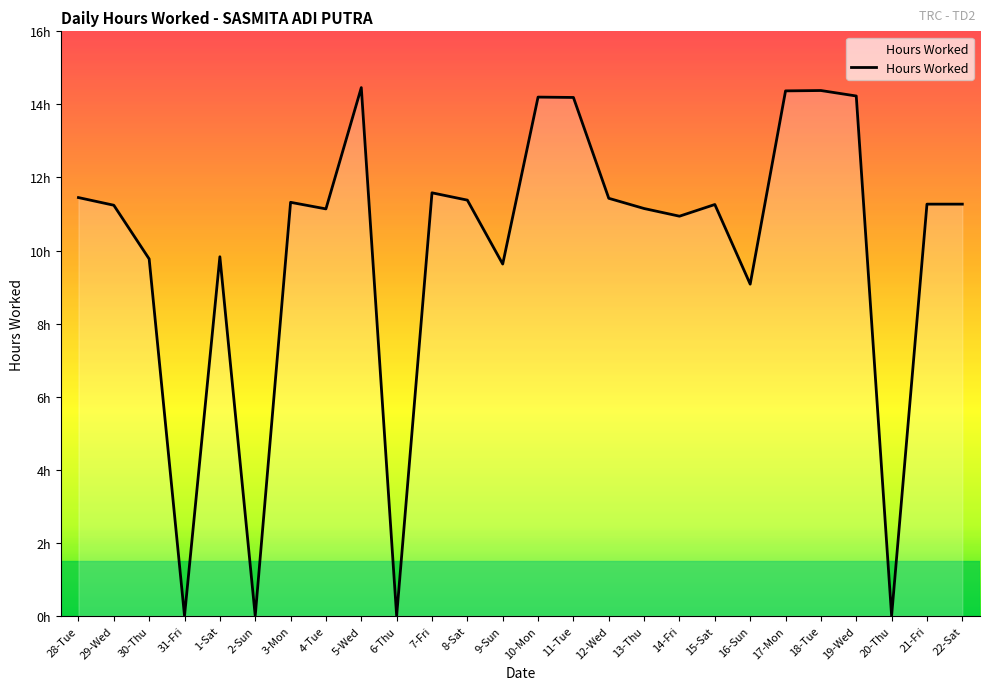

What is the value of the 2nd point from the left?

11.2